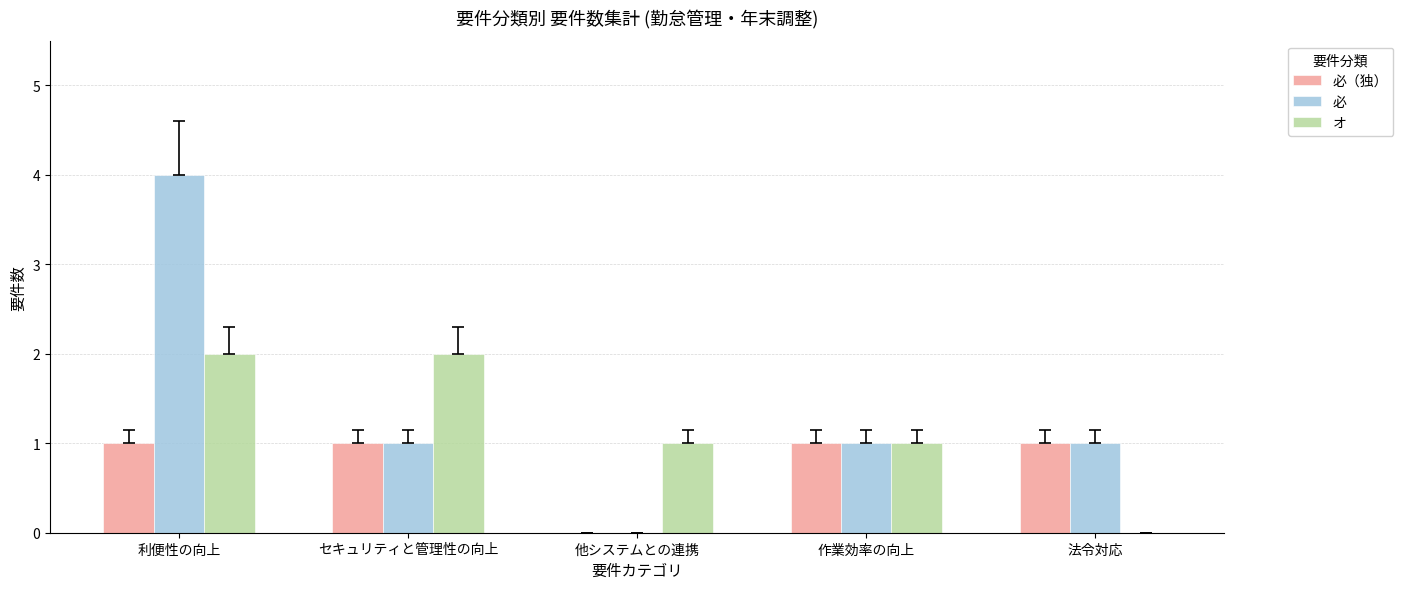

How many categories are shown in the chart?

5